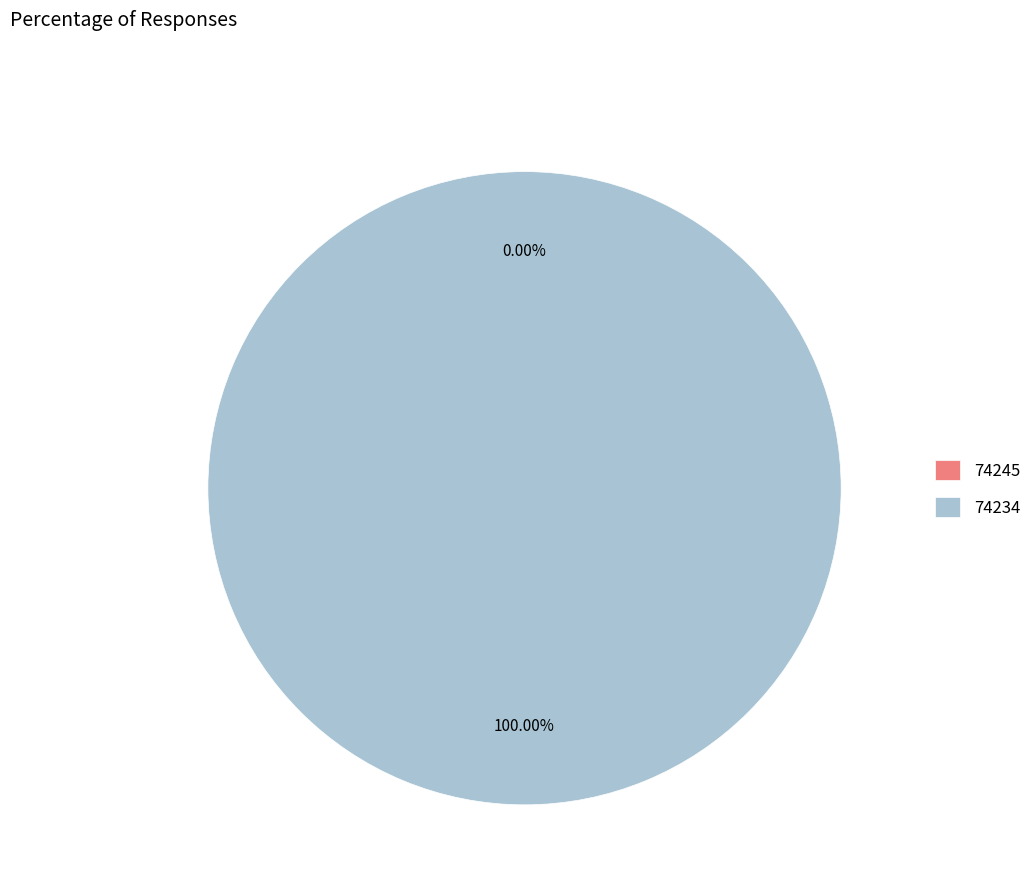

To the nearest percent, what portion does 74234 represent?

100%